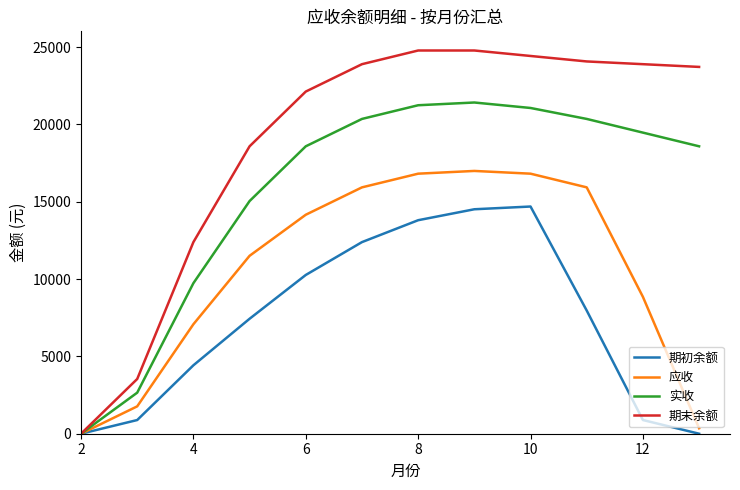

Rank the series by their maximum value, from lowest to highest.

期初余额, 应收, 实收, 期末余额